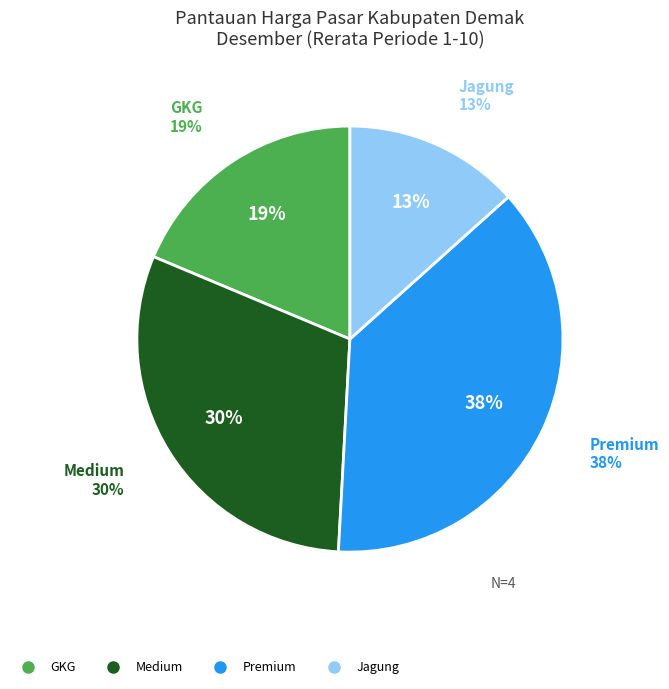

To the nearest percent, what portion does Premium represent?

38%